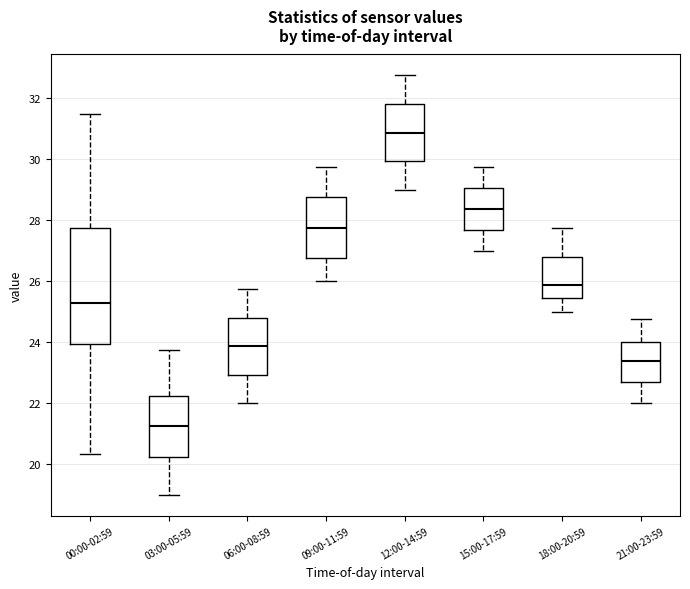

Where does the median line of the box for 03:00-05:59 sit on the y-axis? The values are not printed on the chart, so give them approximately, as read against the axis.

21.2